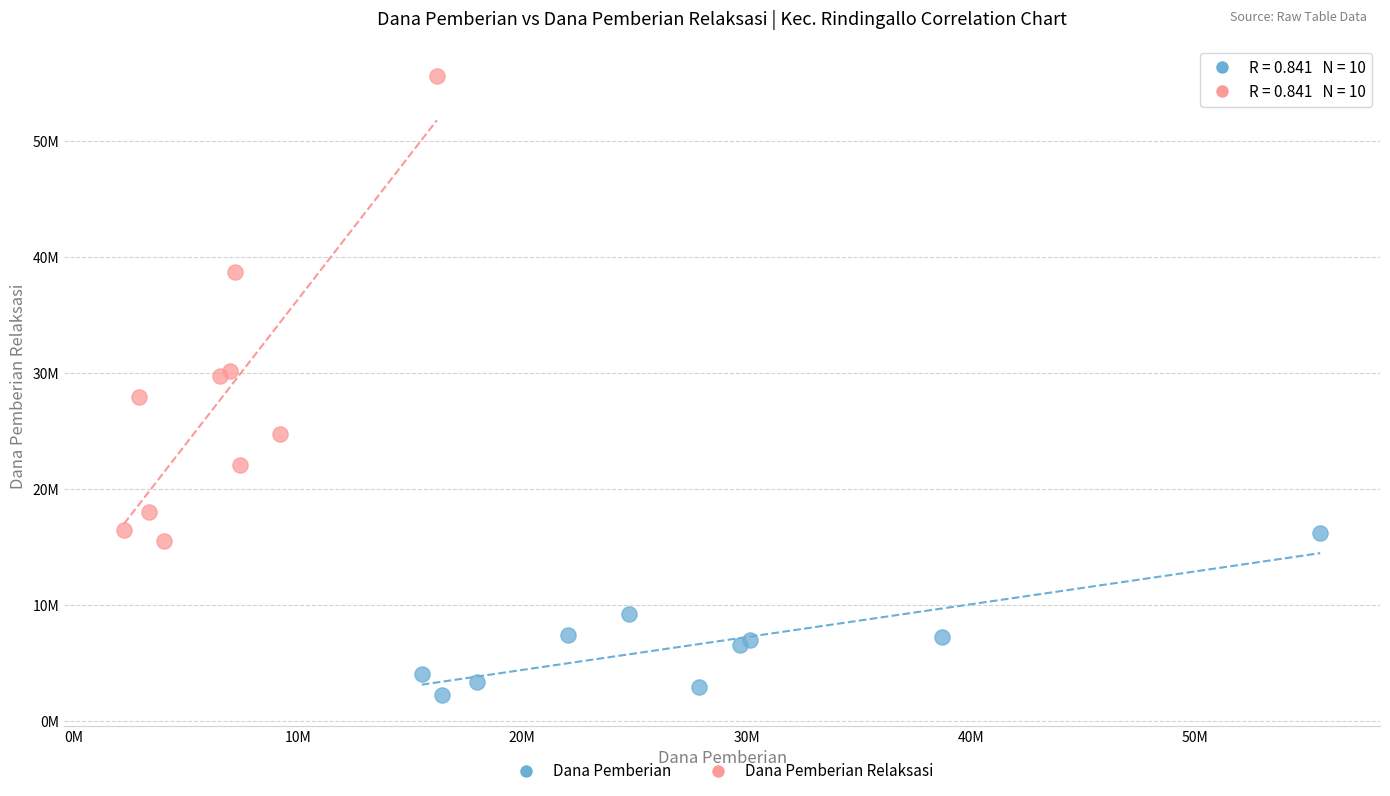

Which series reaches the maximum Y coordinate?

Dana Pemberian Relaksasi